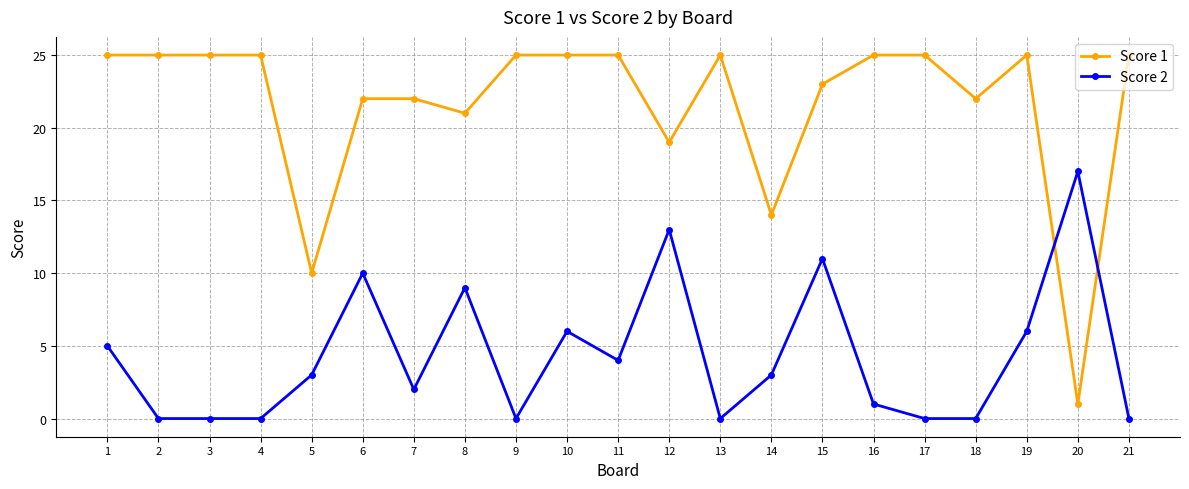

List the series in order of their peak value, lowest first.

Score 2, Score 1